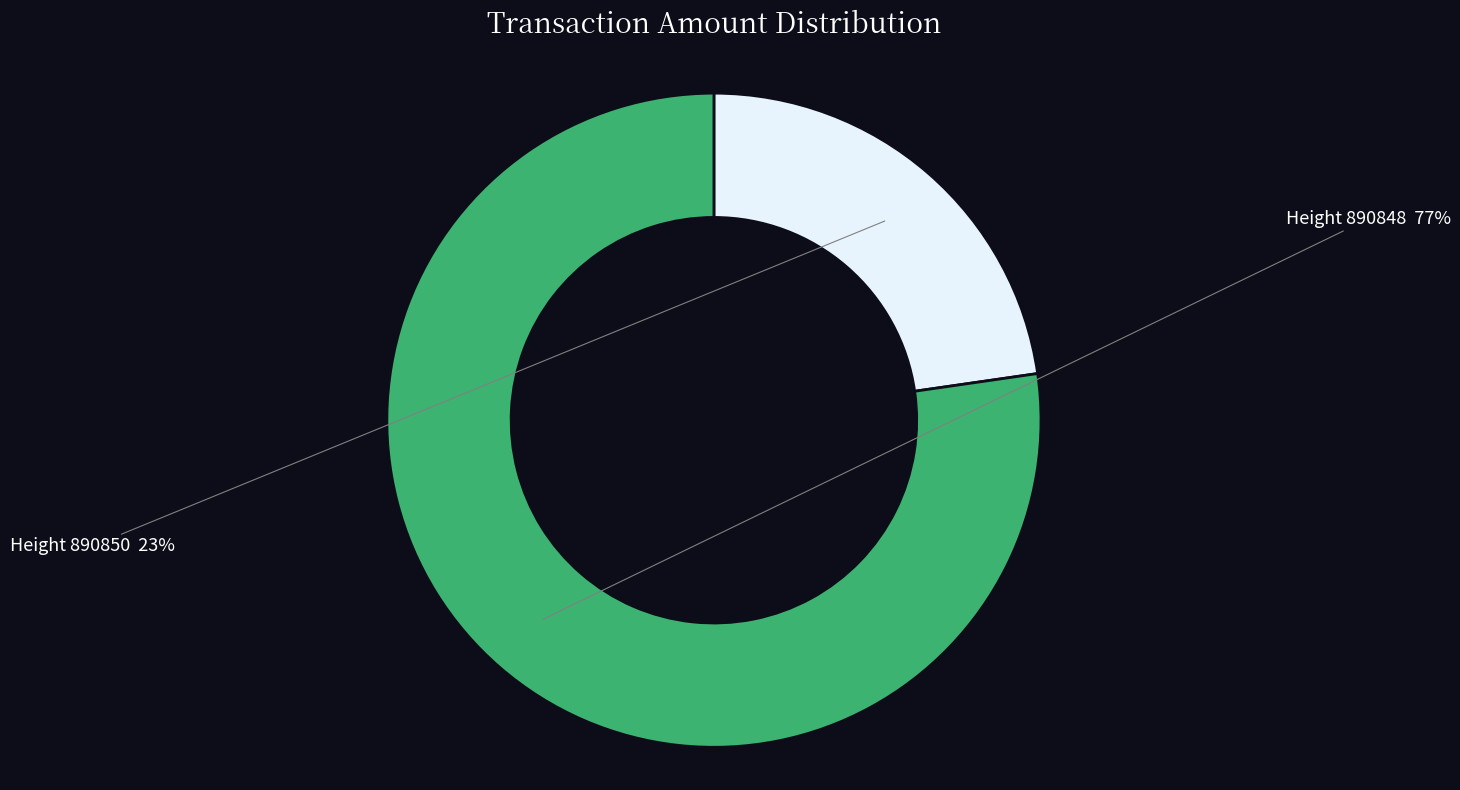

To the nearest percent, what is the average slice percentage?

50%